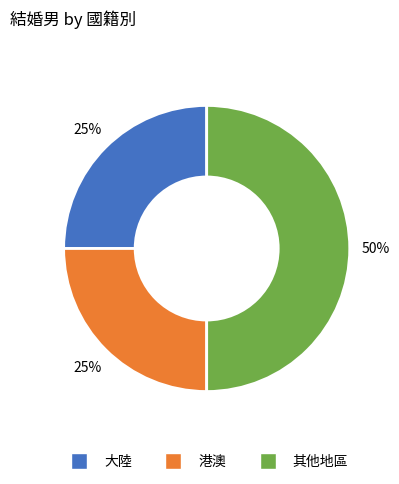

To the nearest percent, what is the average slice percentage?

33%